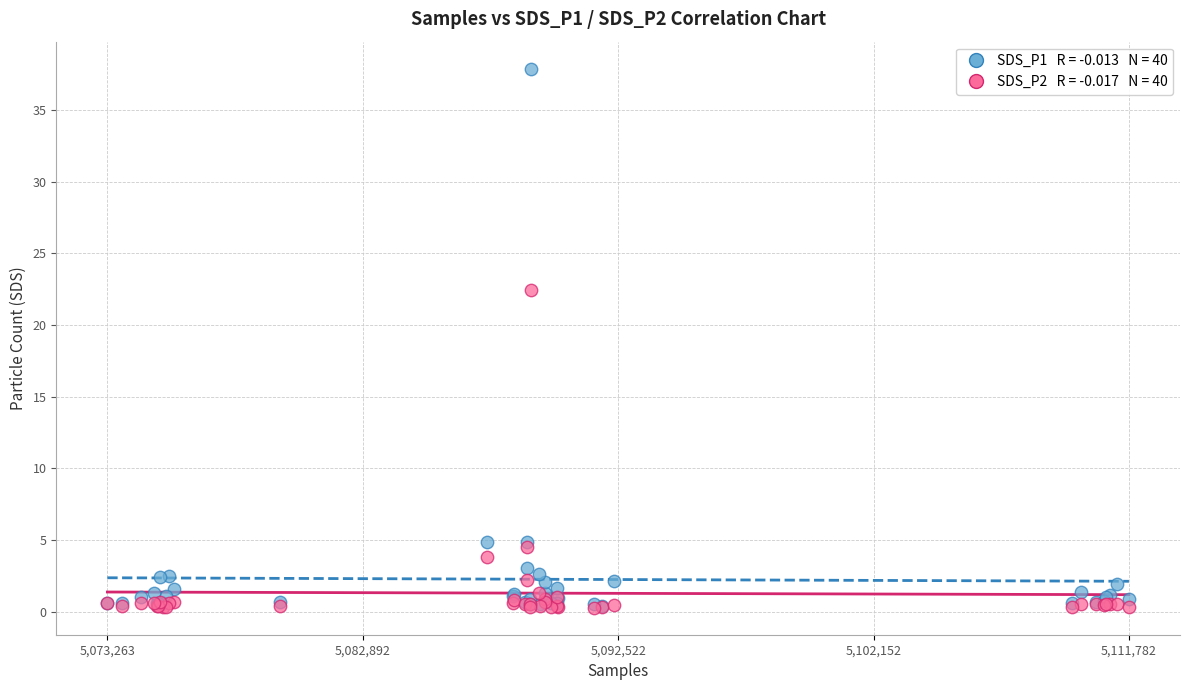

Across all series, what Y value is closest to 19?

22.4